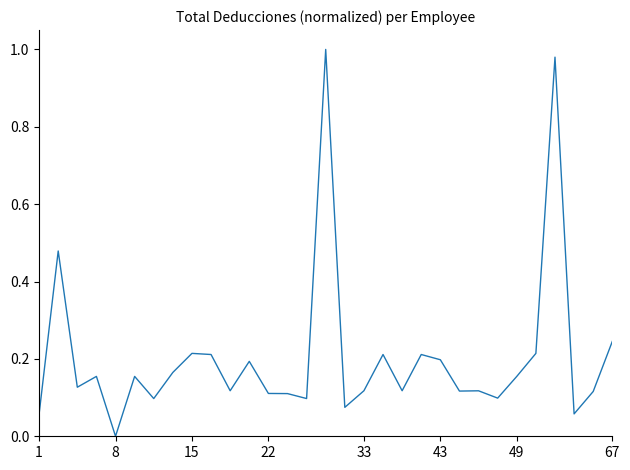

Reading left to right, transcribe all the data shown in this chart.

0.1	0.5	0.1	0.2	0.0	0.2	0.1	0.2	0.2	0.2	0.1	0.2	0.1	0.1	0.1	1.0	0.1	0.1	0.2	0.1	0.2	0.2	0.1	0.1	0.1	0.2	0.2	1.0	0.1	0.1	0.2